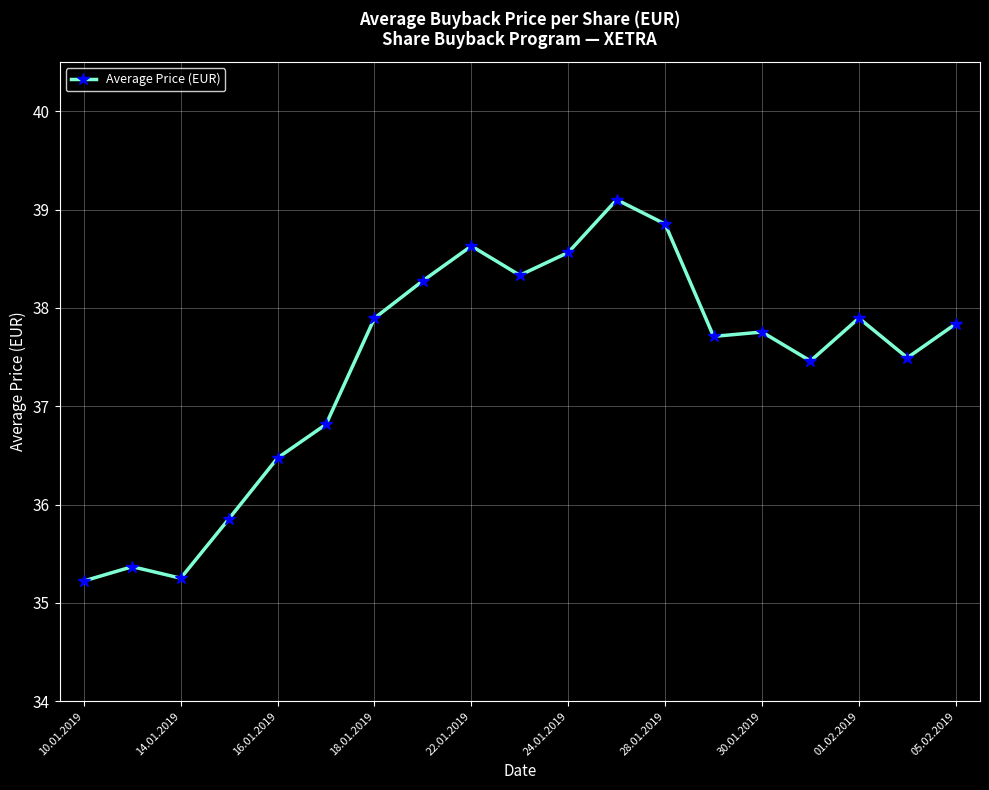

What is the smallest value displayed?

35.2